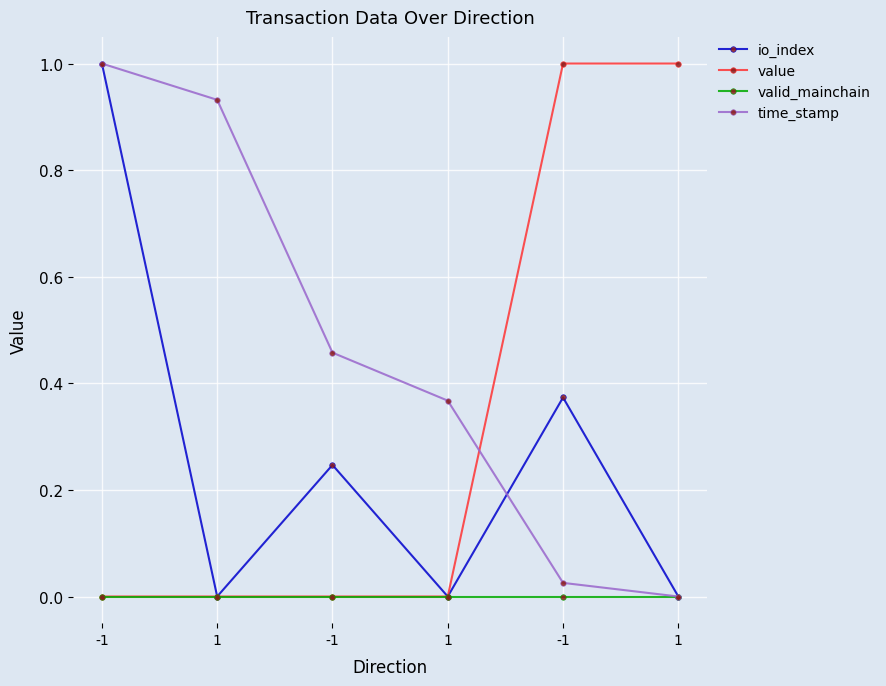

At -1, list the series in order from largest to smallest.

io_index, time_stamp, value, valid_mainchain